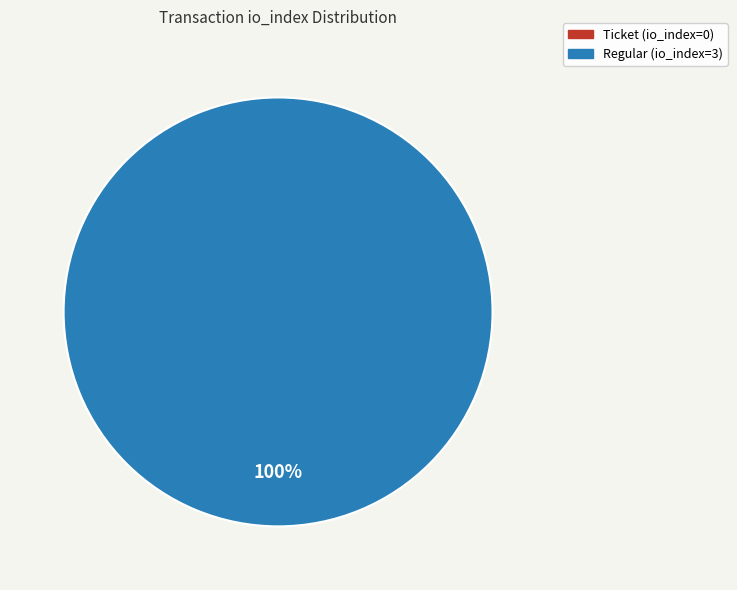

Count the number of slices in the pie.

2